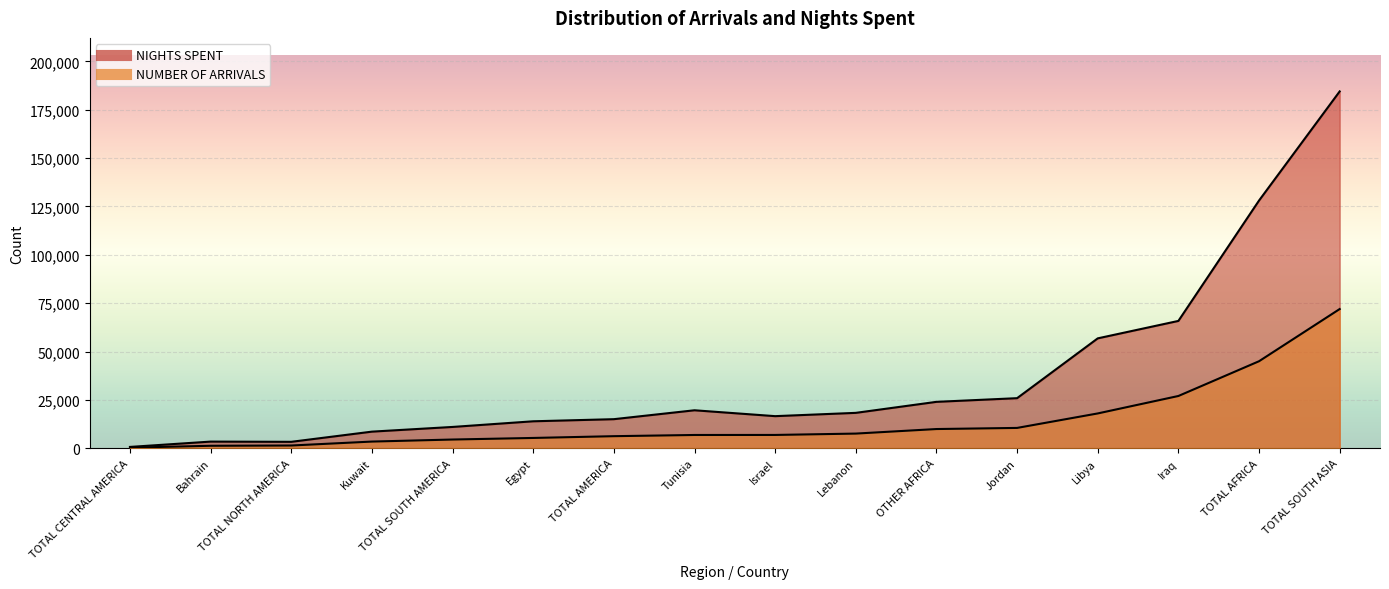

What is the difference between the second highest and second lowest values in the NUMBER OF ARRIVALS series?

43710